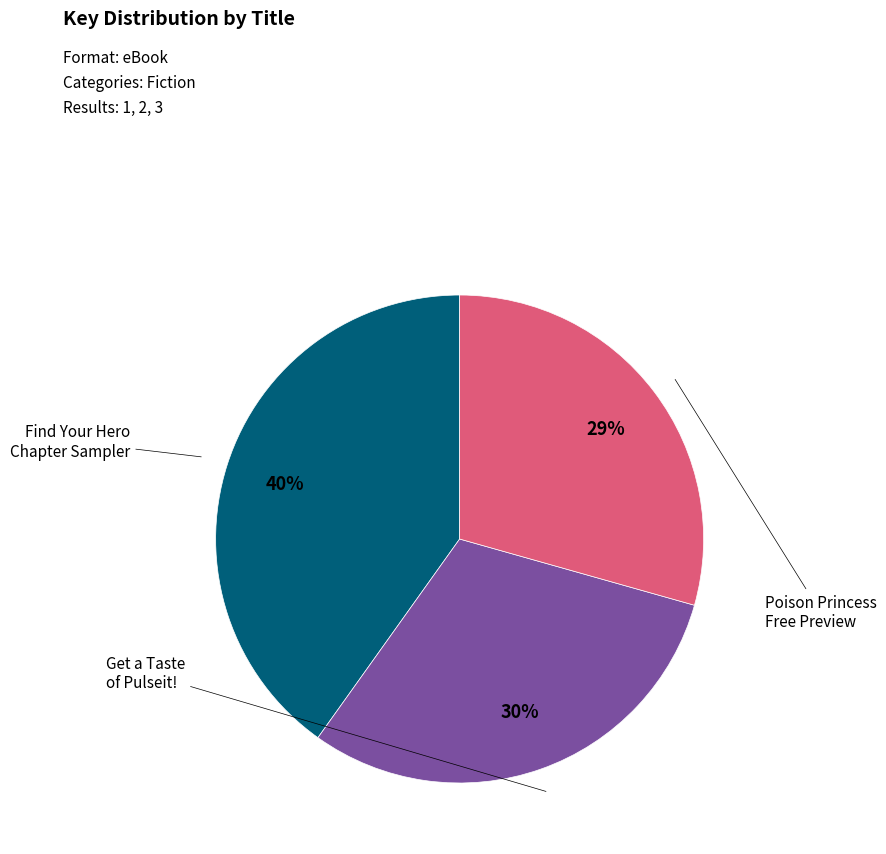

How many slices are in this pie chart?

3